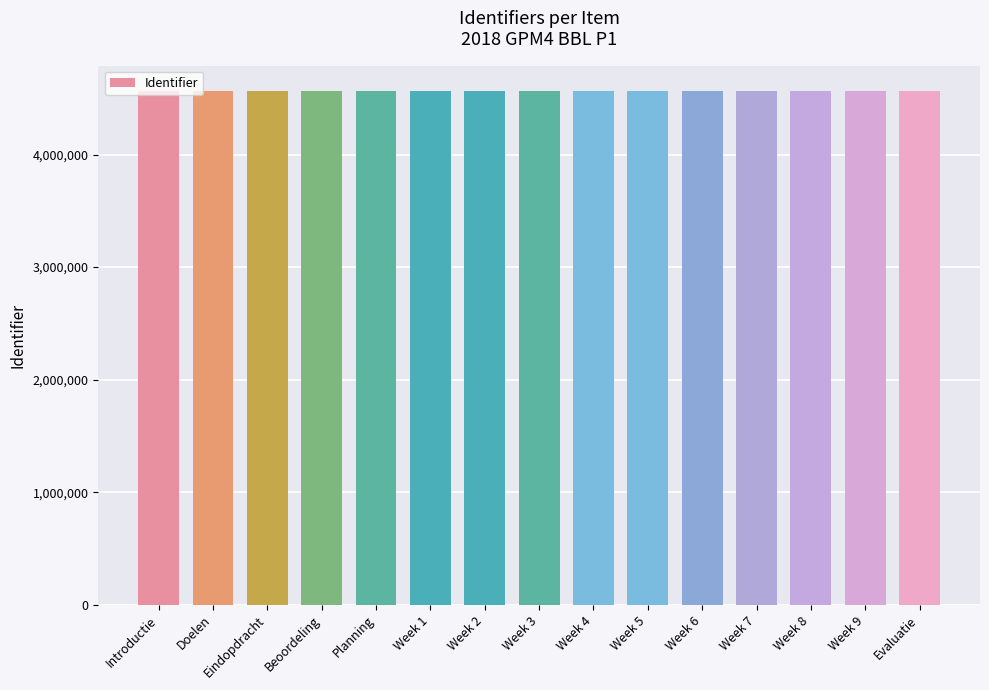

Approximately how many times larger is the value at Introductie compared to Beoordeling?

1.0